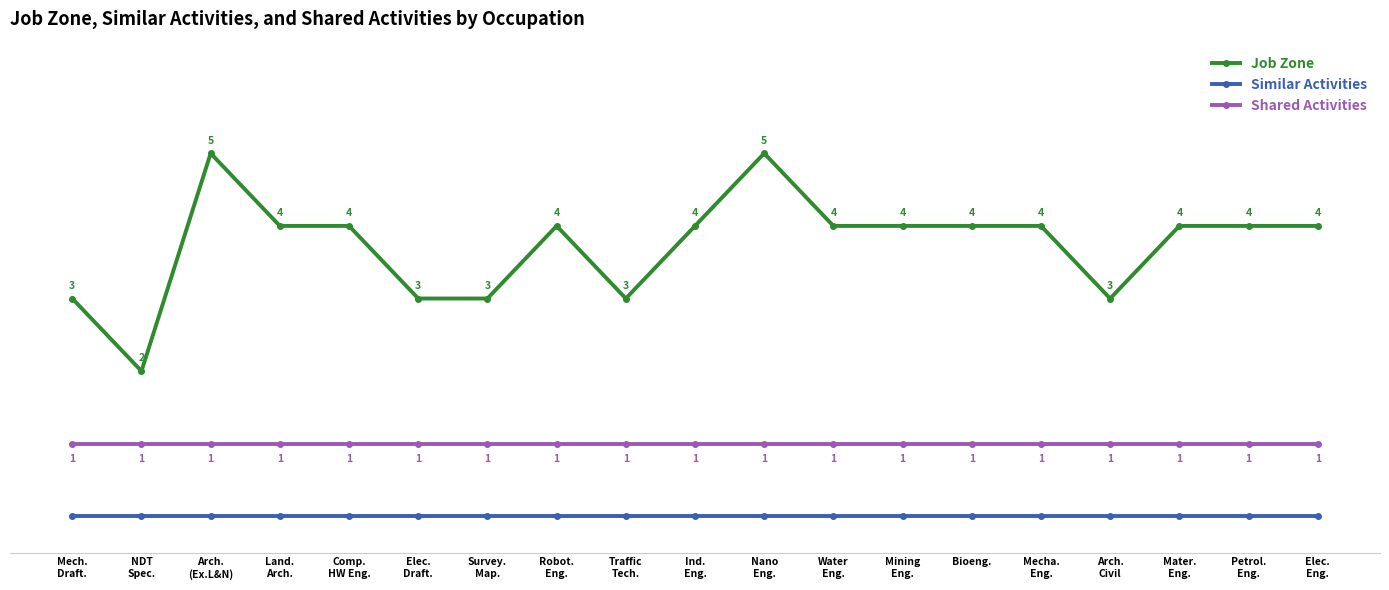

True or false: Similar Activities and Shared Activities intersect in this chart.

False